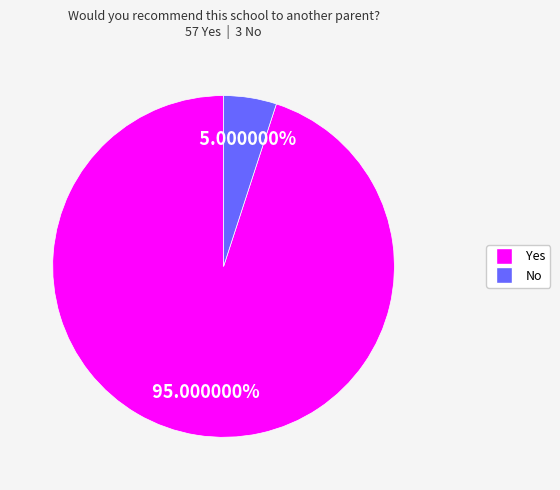

Approximately how many times larger is the value at Yes compared to No?

19.0